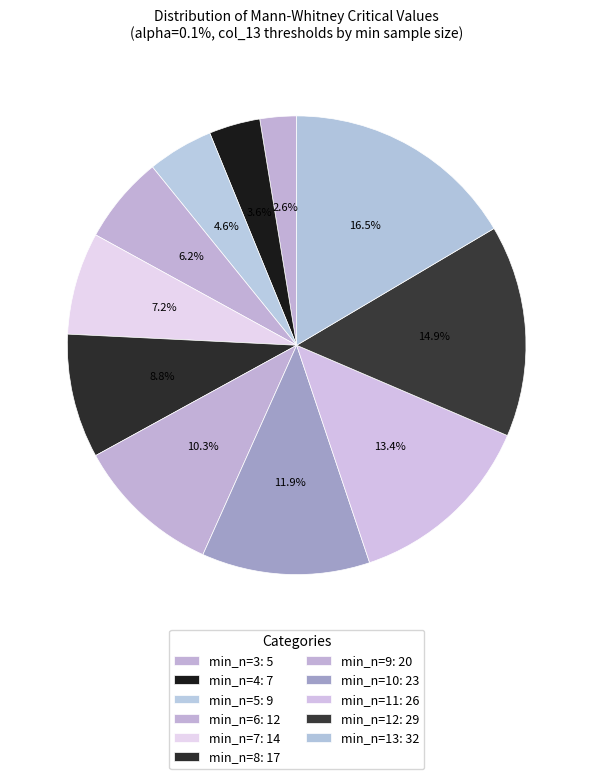

Count the number of slices in the pie.

11